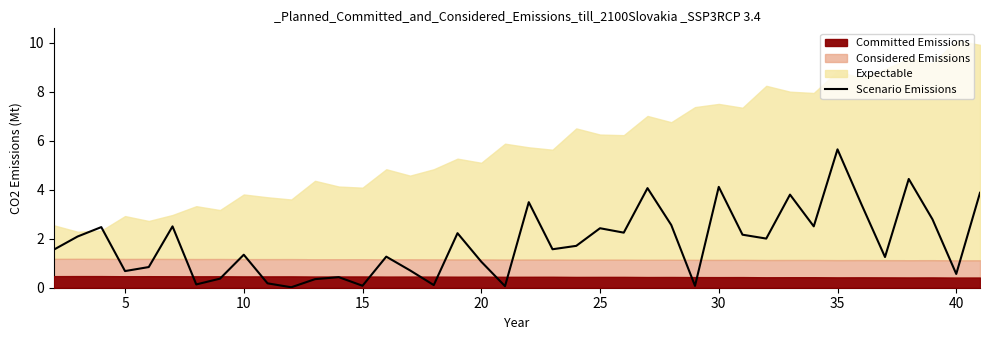

True or false: Scenario Emissions has a value of 1.3 at 10.

True